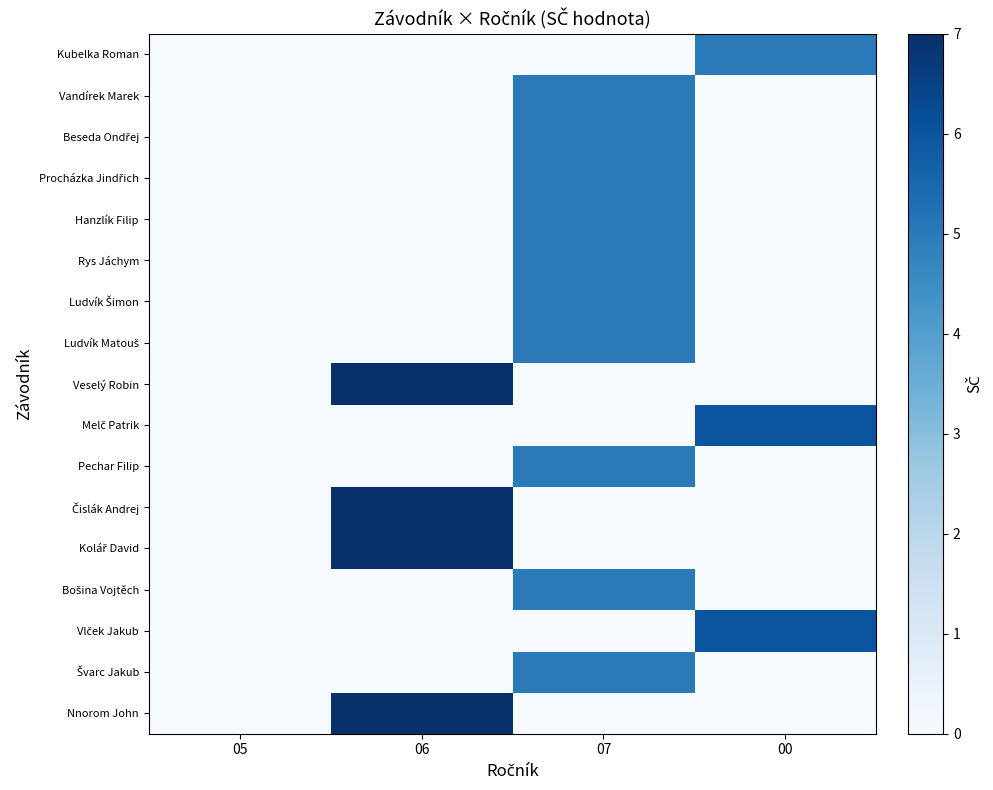

At which category does the chart reach its peak across all series?

06